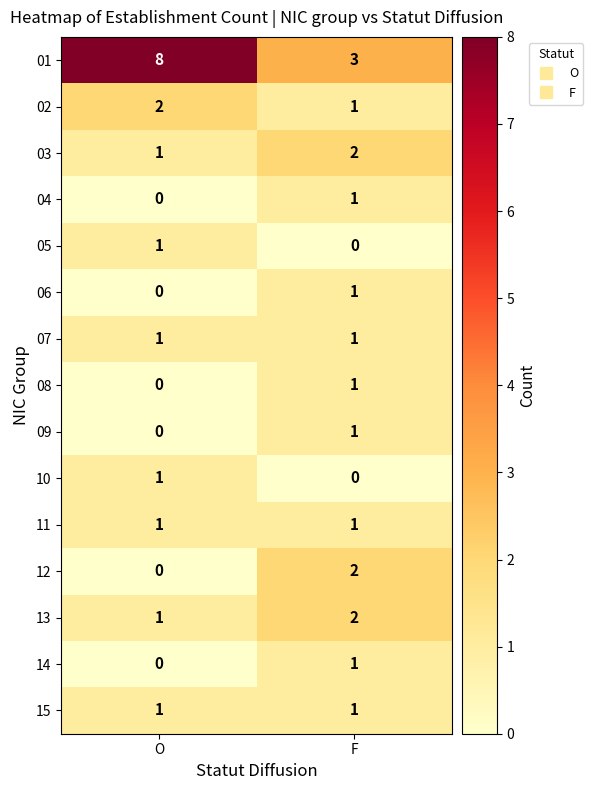

Reading left to right, what are all the values shown in this chart?

01: O=8	F=3
02: O=2	F=1
03: O=1	F=2
04: O=0	F=1
05: O=1	F=0
06: O=0	F=1
07: O=1	F=1
08: O=0	F=1
09: O=0	F=1
10: O=1	F=0
11: O=1	F=1
12: O=0	F=2
13: O=1	F=2
14: O=0	F=1
15: O=1	F=1